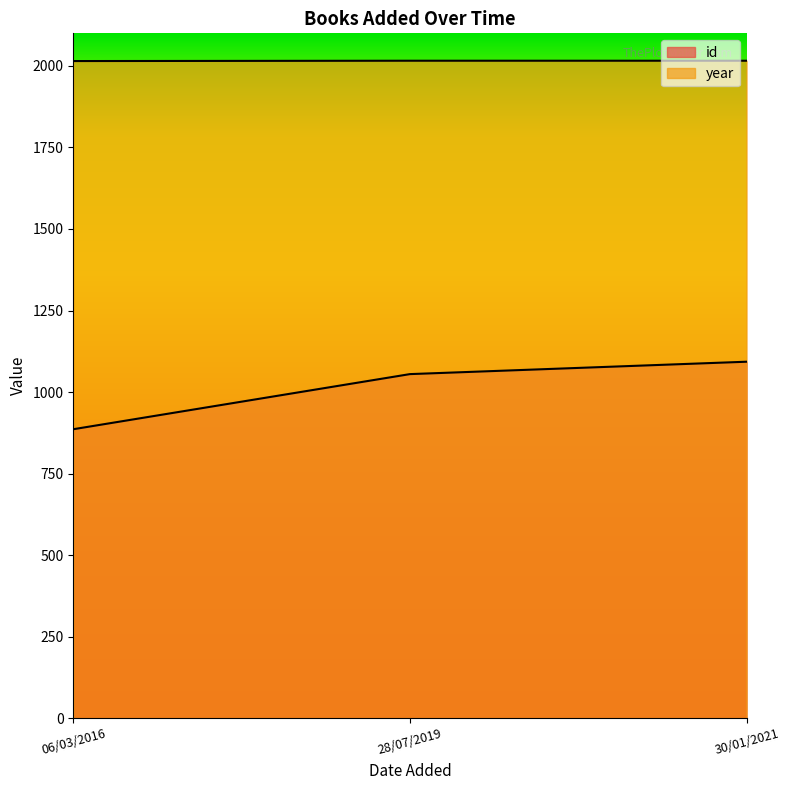

At which label does year reach its minimum?

06/03/2016